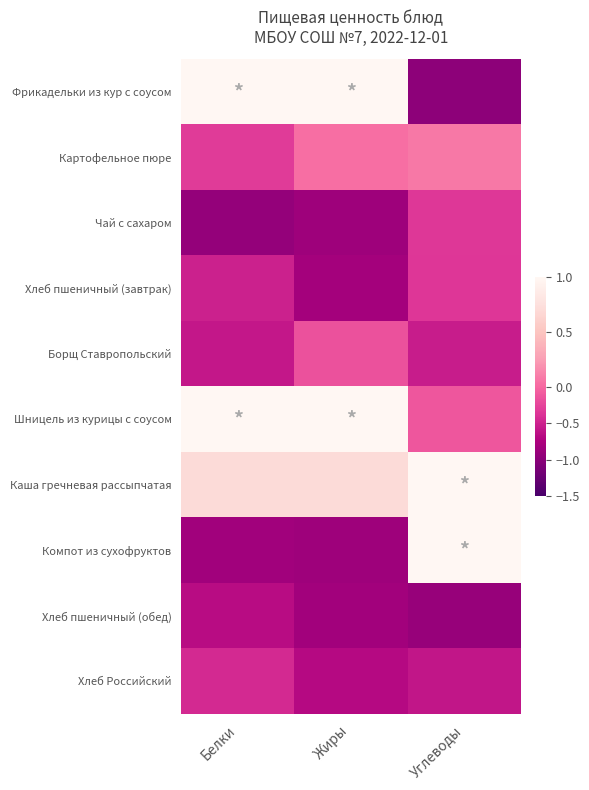

Rank the series at Жиры from lowest to highest value.

Чай с сахаром, Компот из сухофруктов, Хлеб пшеничный (обед), Хлеб пшеничный (завтрак), Хлеб Российский, Борщ Ставропольский, Картофельное пюре, Каша гречневая рассыпчатая, Фрикадельки из кур с соусом, Шницель из курицы с соусом